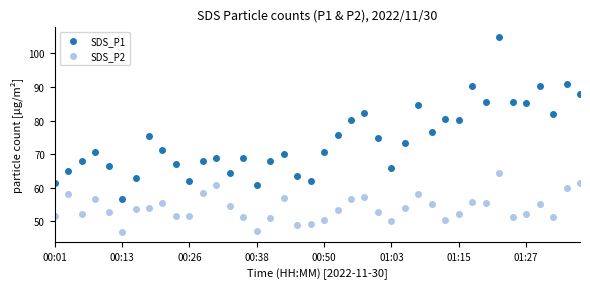

How many data points in SDS_P1 are above 71?

20